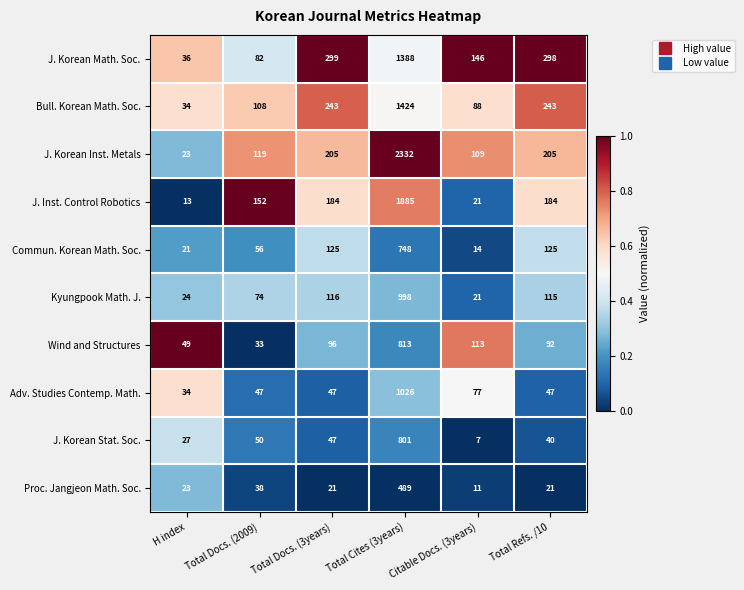

The value of Kyungpook Math. J. at Total Docs. (3years) is 116. True or false?

True